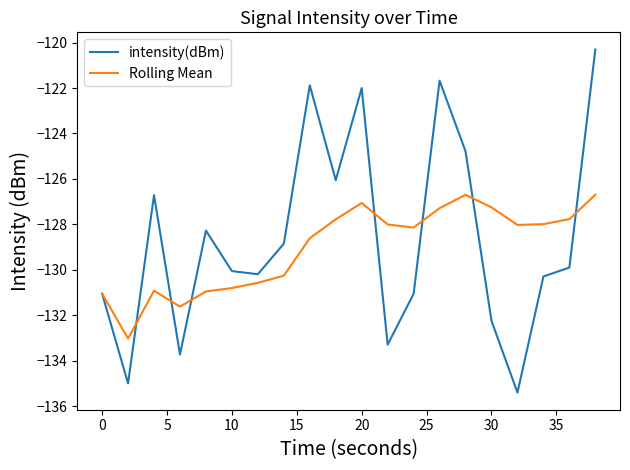

What is the lowest value of the intensity(dBm) series?

-135.4